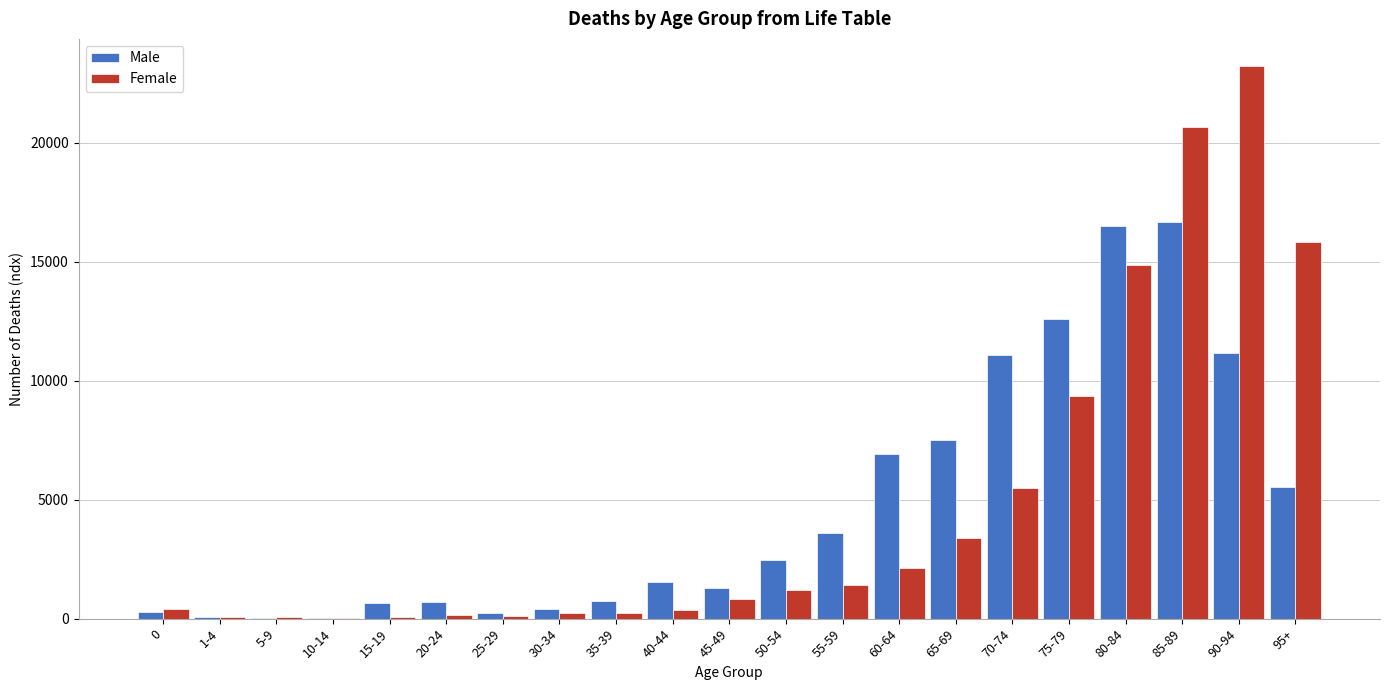

Is the value of Male at 95+ greater than the value of Female at 60-64?

Yes